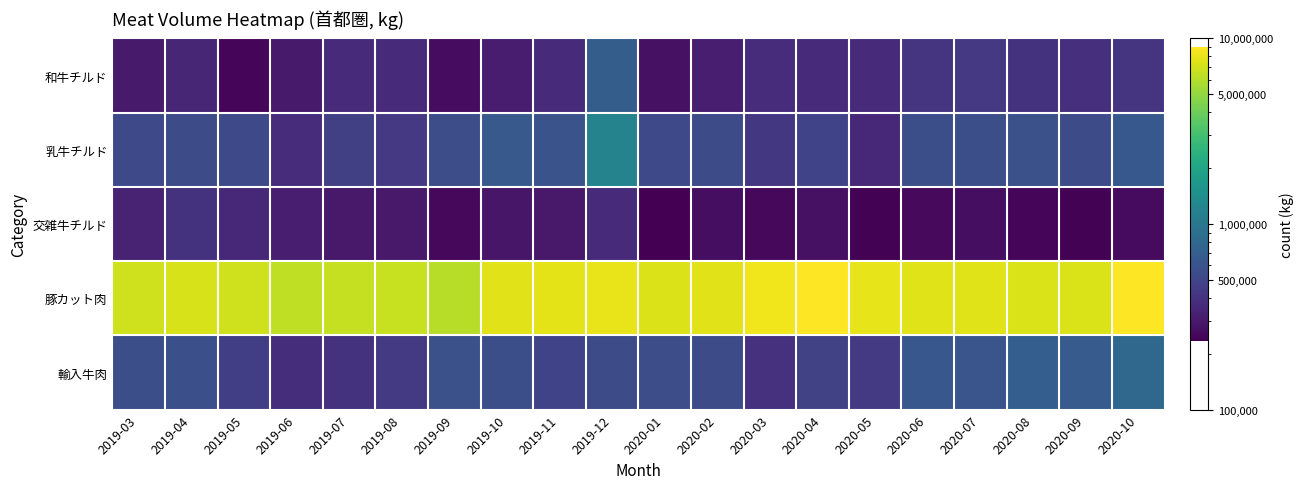

Between 2019-05 and 2020-03, which is larger?

2020-03